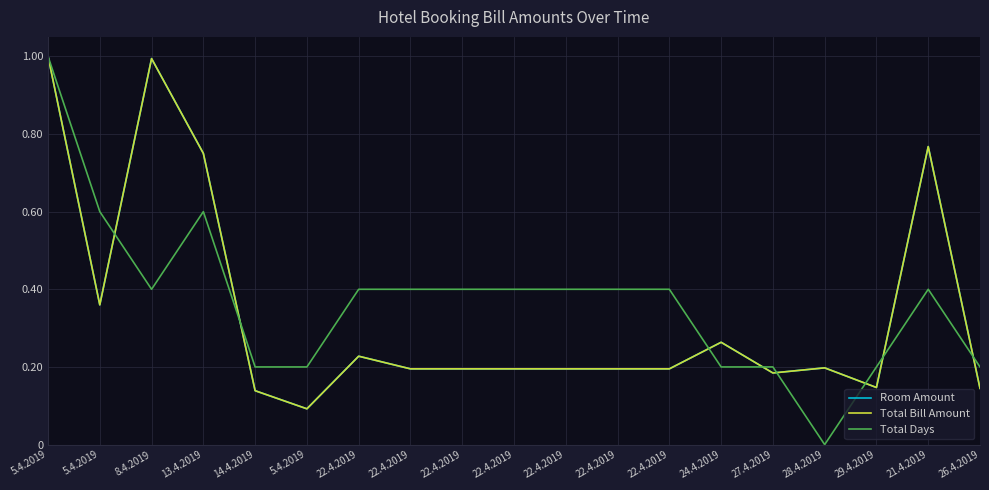

Does the chart have visible grid lines?

Yes